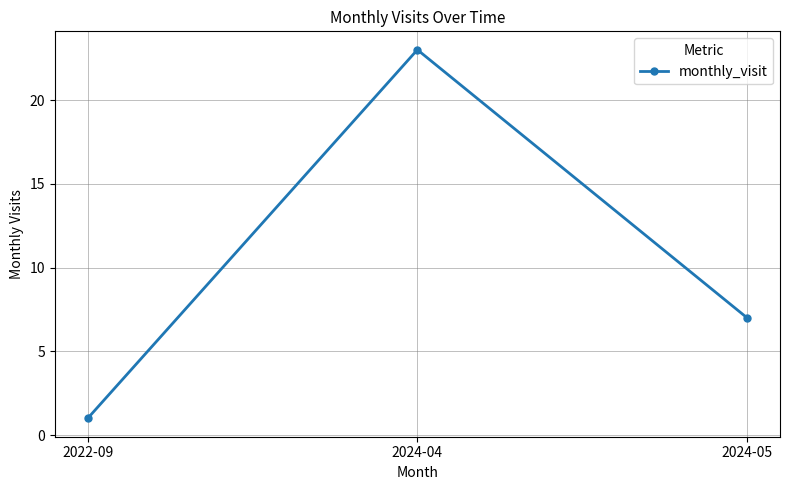

Is it true that the value at 2024-05 is 3?

False